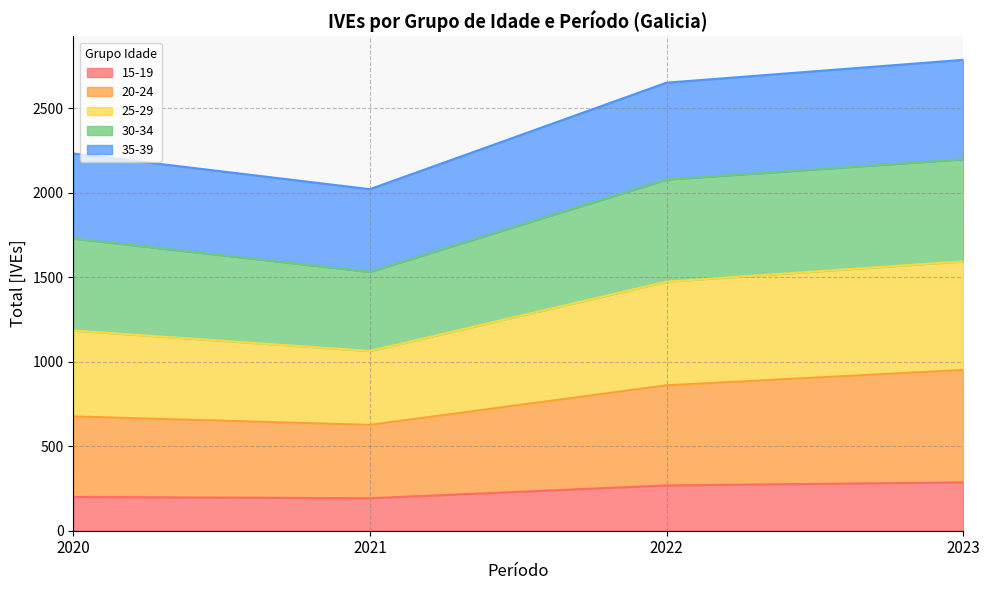

Which category has the lowest value in the 25-29 series?

2021